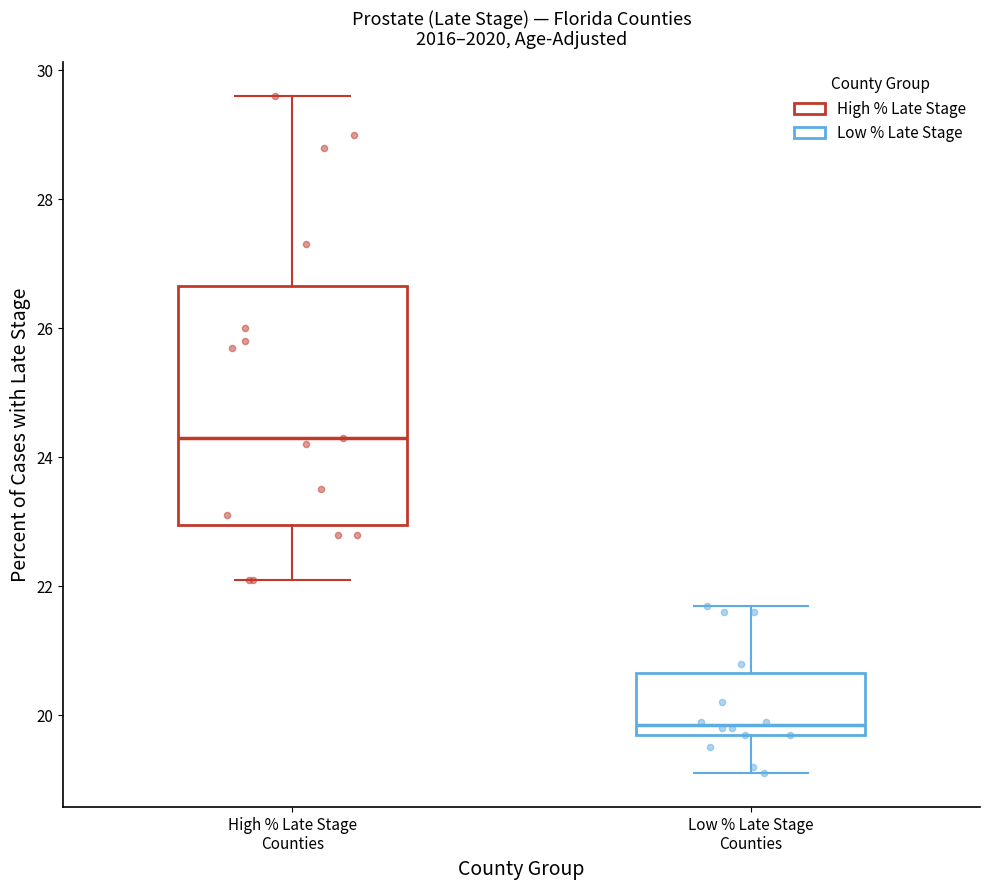

Reading left to right, transcribe this box plot: for each box, give where its median line is, the range the box spans, and where its two whiskers end, as read against the y-axis. The values are not printed on the chart, so give them approximately, as read against the axis.

High % Late Stage Counties: median 24.4, box 23.0 to 26.6, whiskers 22.2 to 29.6
Low % Late Stage Counties: median 19.8 (just above the box's lower edge), box 19.8 to 20.6, whiskers 19.2 to 21.8